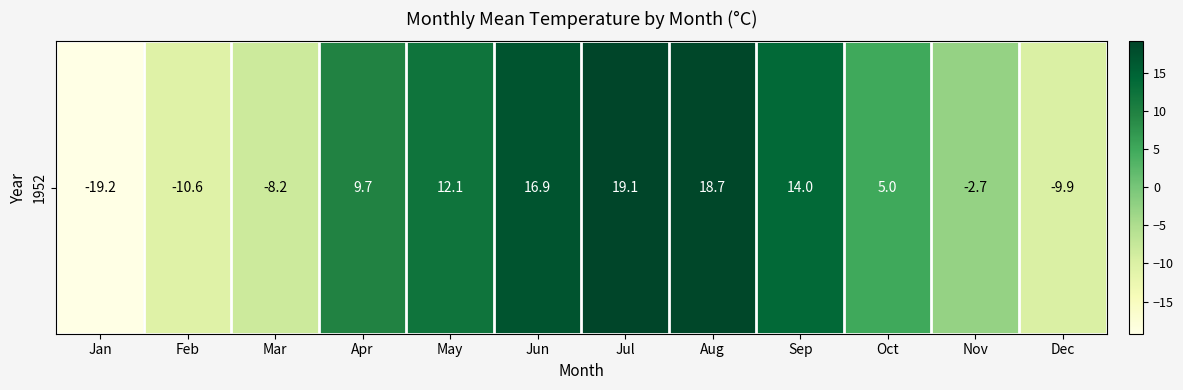

Which category has the lowest value across all series?

Jan